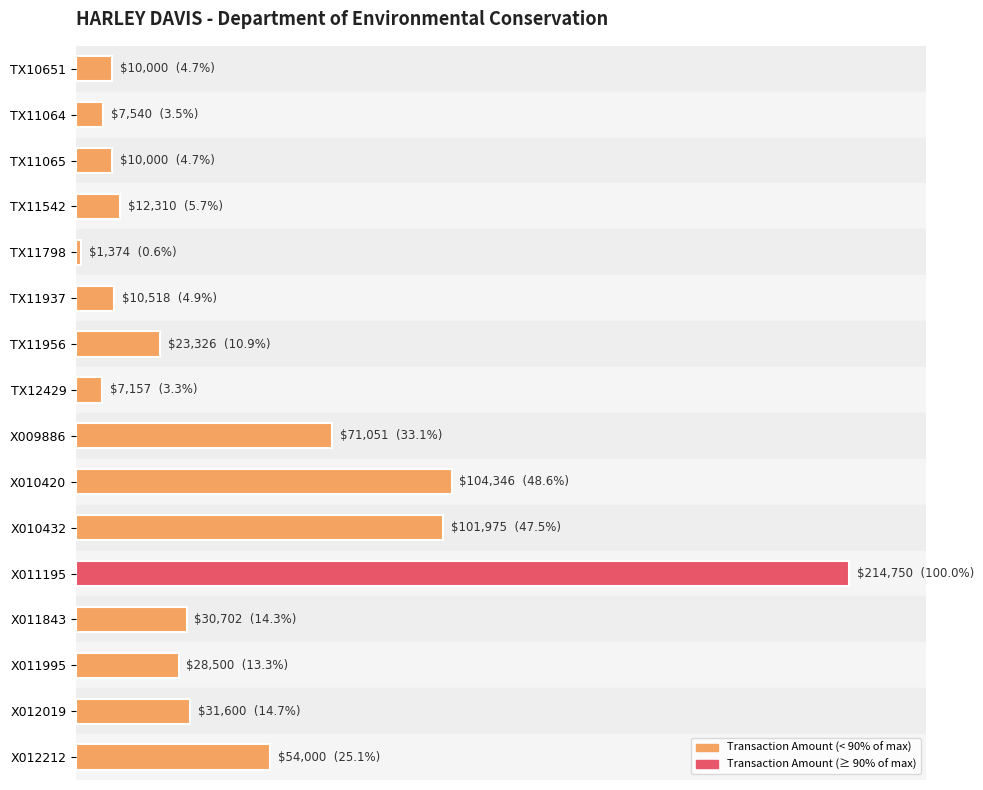

Are the bars horizontal?

Yes